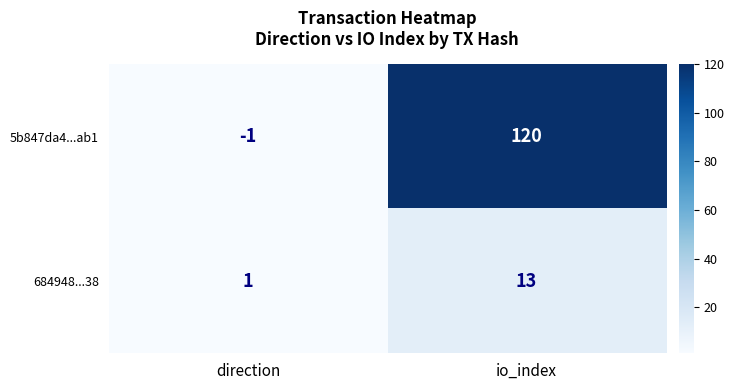

Which series has the widest spread of values?

5b847da4...ab1